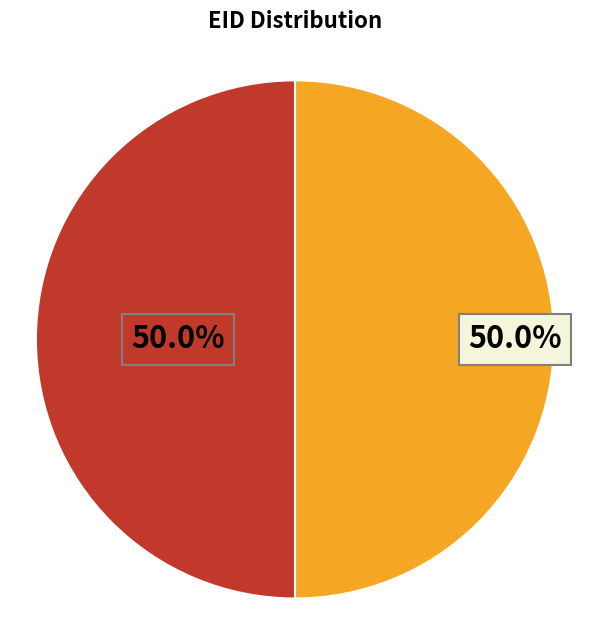

How many segments does this pie chart have?

2